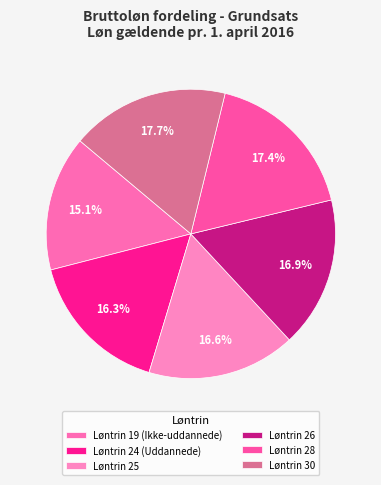

Is there any slice that represents more than half of the pie?

No